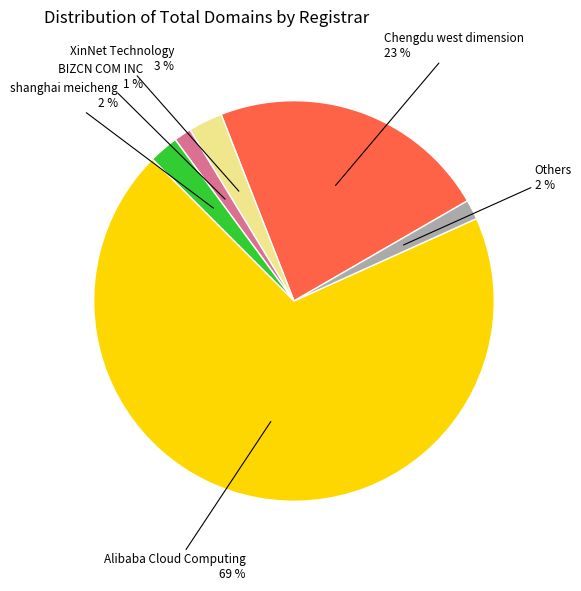

Is there any slice that represents more than half of the pie?

Yes